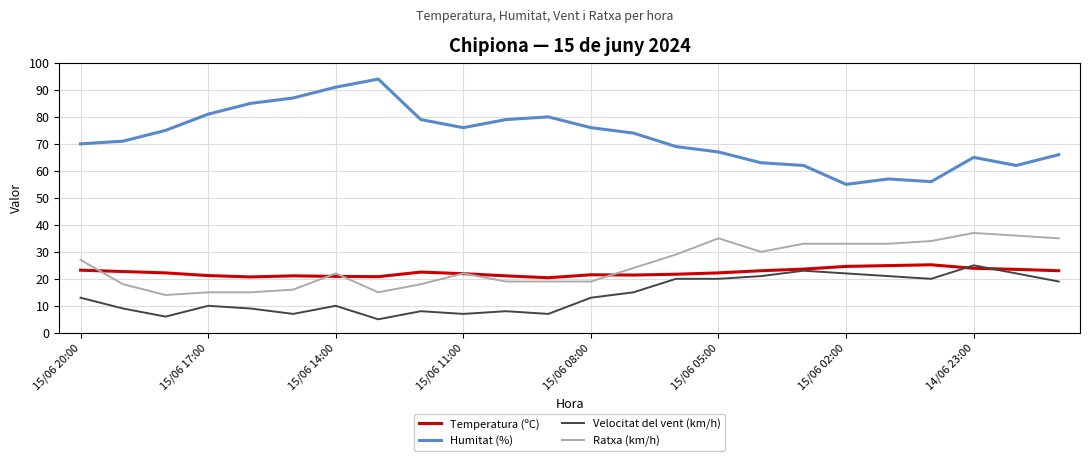

Which series has the widest spread of values?

Humitat (%)